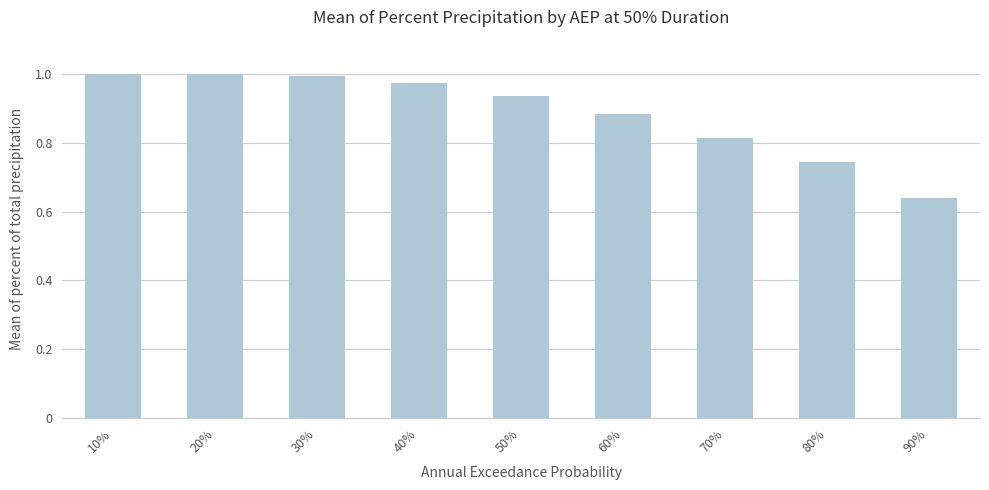

At which category does the chart reach its minimum across all series?

90%